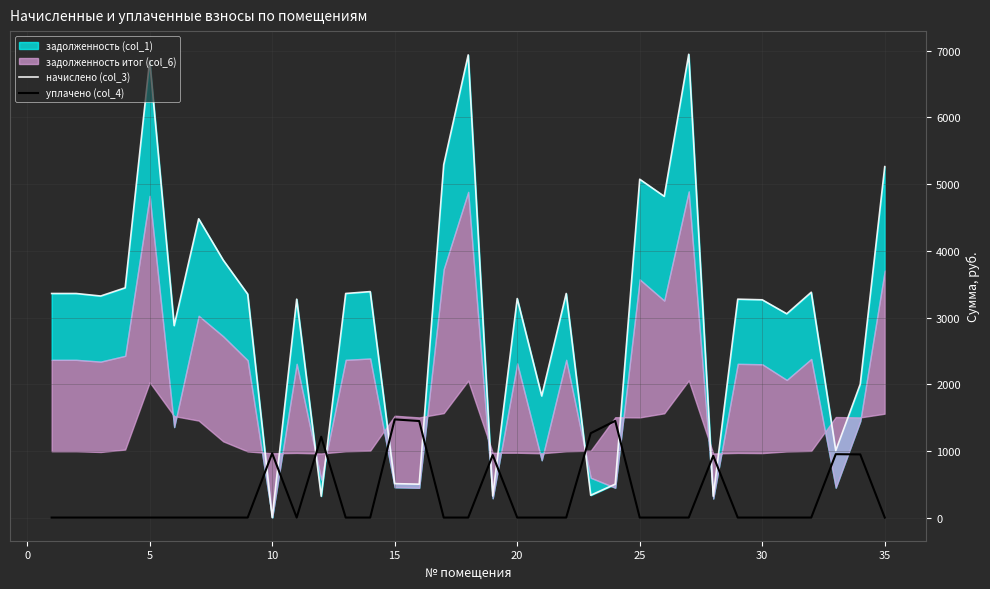

How many data points does each series have?

35